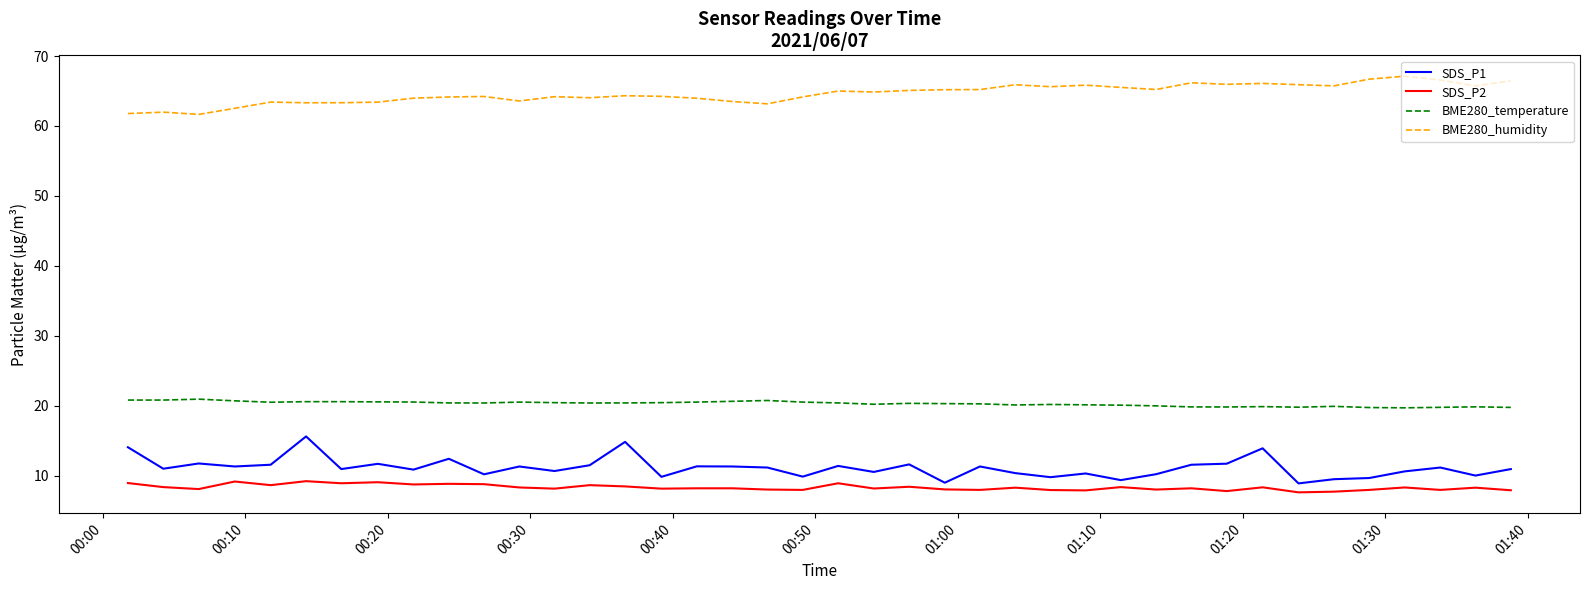

True or false: BME280_humidity and SDS_P1 cross at least once.

False